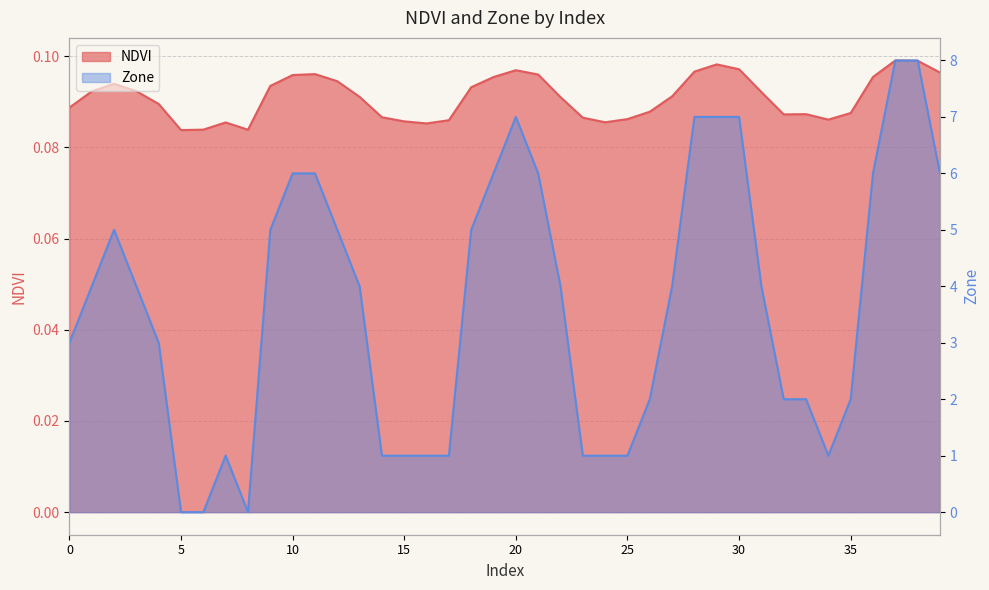

What are all the series names shown in the legend?

NDVI, Zone